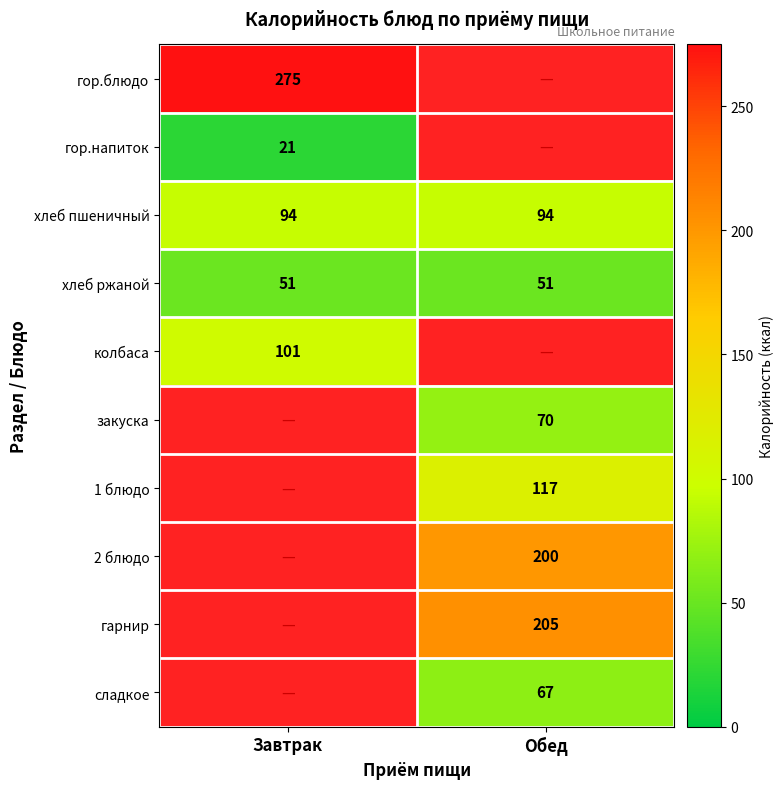

Is it true that закуска equals 99 at Обед?

False